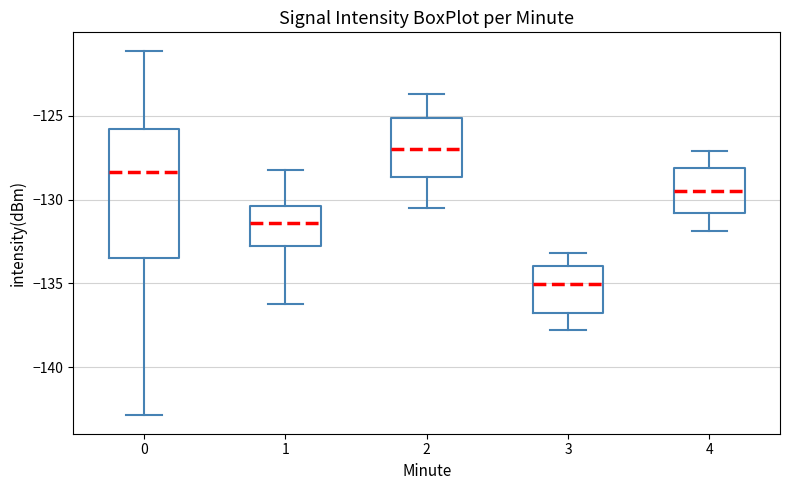

Reading left to right, transcribe this box plot: for each box, give where its median line is, the range the box spans, and where its two whiskers end, as read against the y-axis. The values are not printed on the chart, so give them approximately, as read against the axis.

0: median -128.5, box -133.5 to -126.0, whiskers -143.0 to -121.0
1: median -131.5, box -133.0 to -130.5, whiskers -136.0 to -128.0
2: median -127.0, box -128.5 to -125.0, whiskers -130.5 to -123.5
3: median -135.0, box -137.0 to -134.0, whiskers -138.0 to -133.0
4: median -129.5, box -131.0 to -128.0, whiskers -132.0 to -127.0